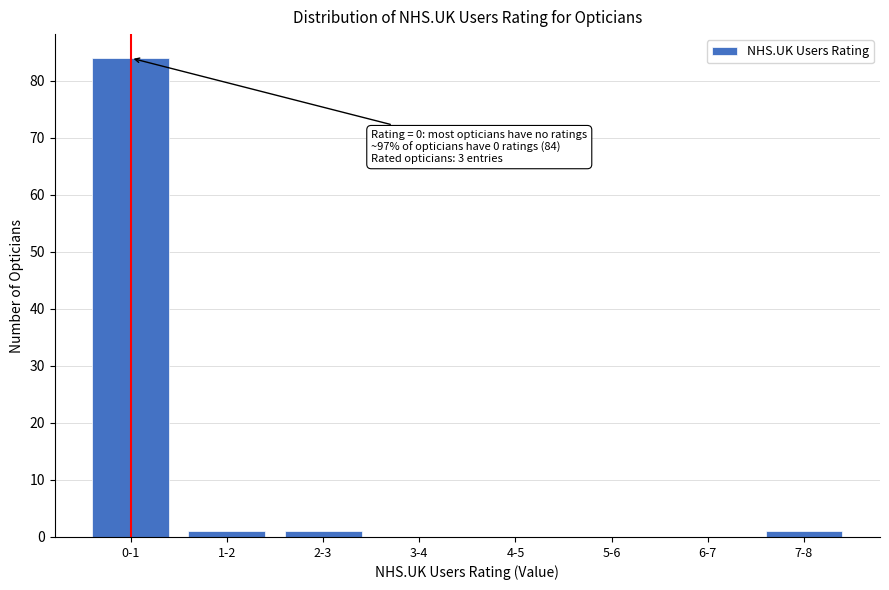

Reading right to left, extract all data points from this chart.

7-8=1	6-7=0	5-6=0	4-5=0	3-4=0	2-3=1	1-2=1	0-1=84